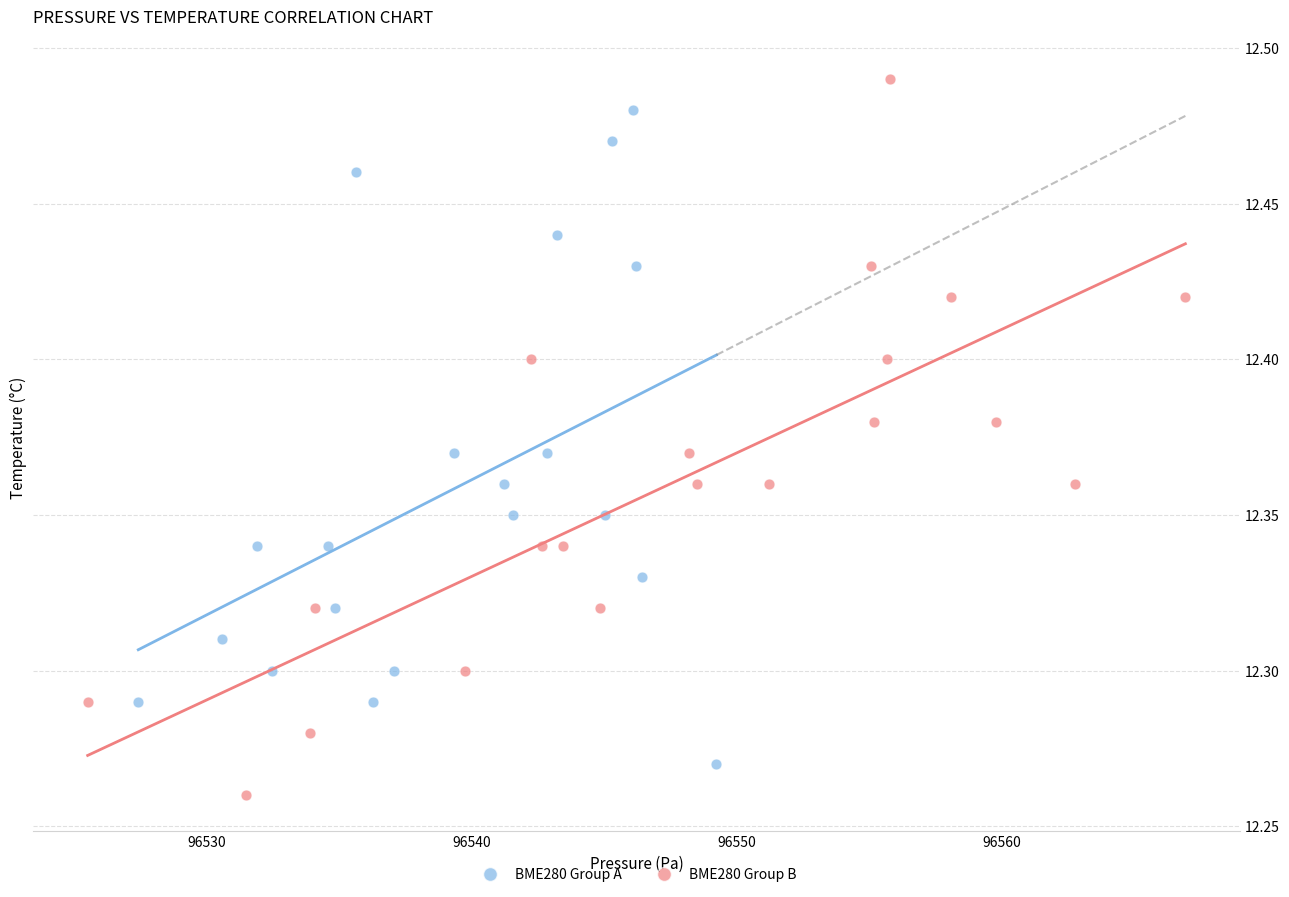

What are all the series names shown in the legend?

BME280 Group A, BME280 Group B